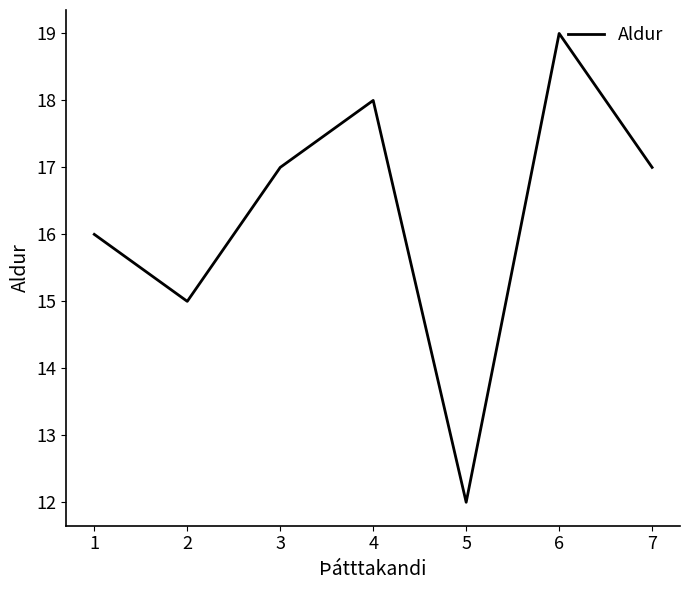

What is the ratio of the value at 3 to the value at 5?

1.4